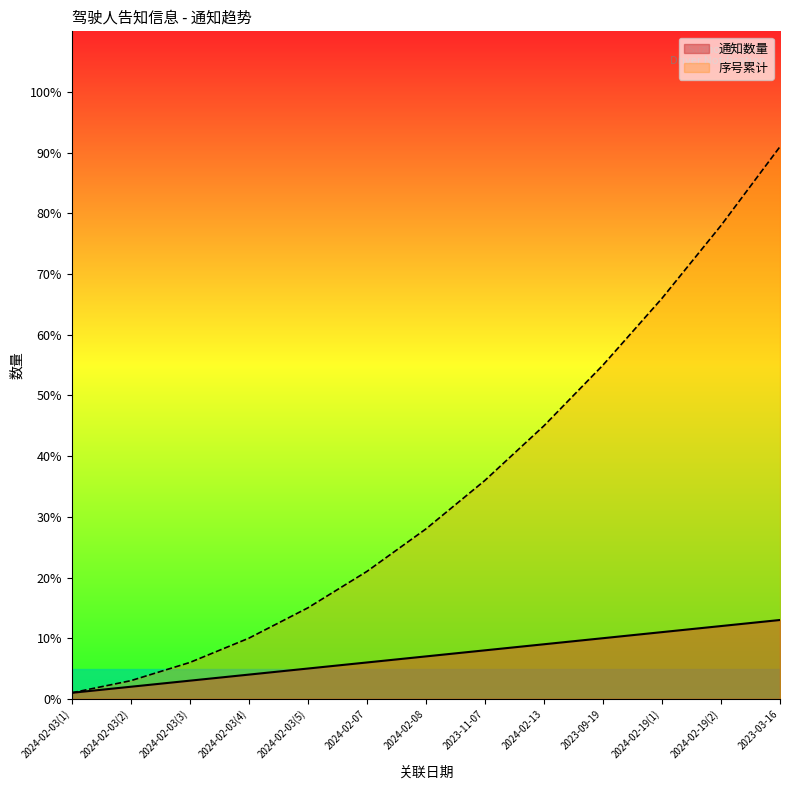

Which series has the largest total across all categories?

序号累计